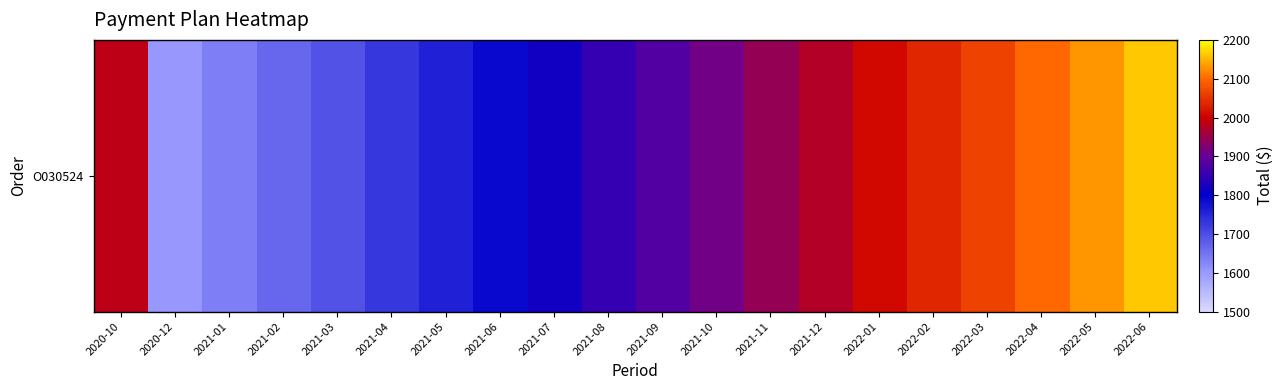

Approximately how many times larger is the value at 2022-03 compared to 2021-11?

1.1